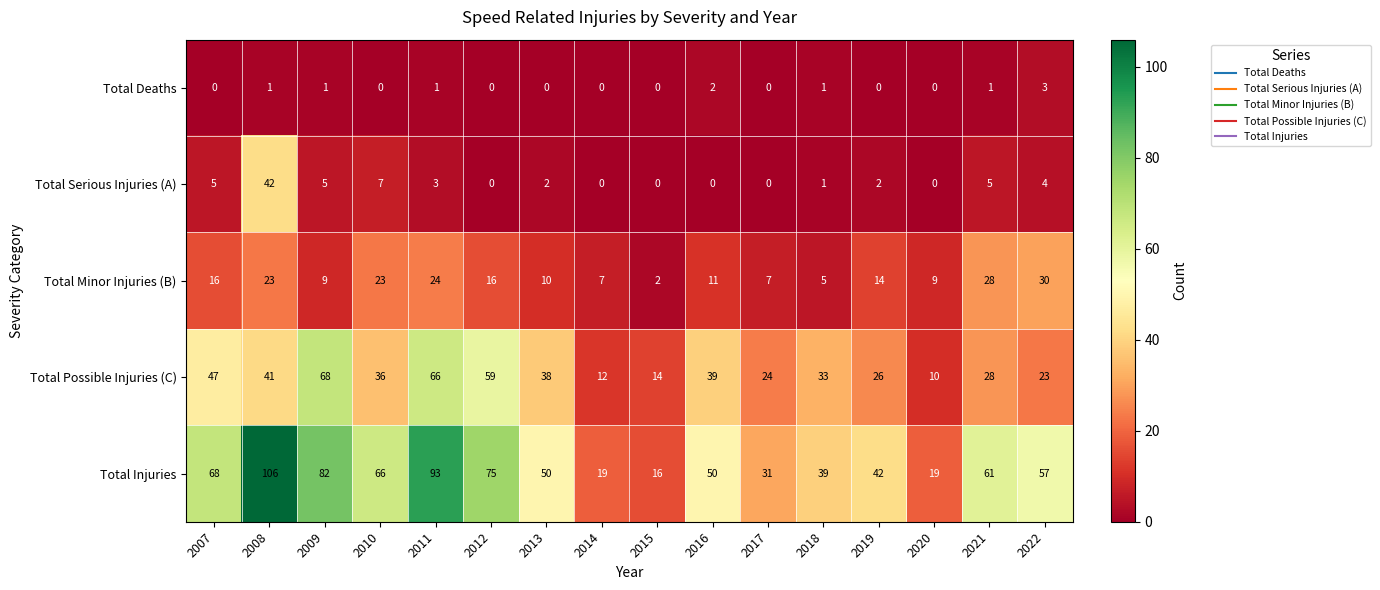

The value of Total Deaths at 2018 is 1. True or false?

True